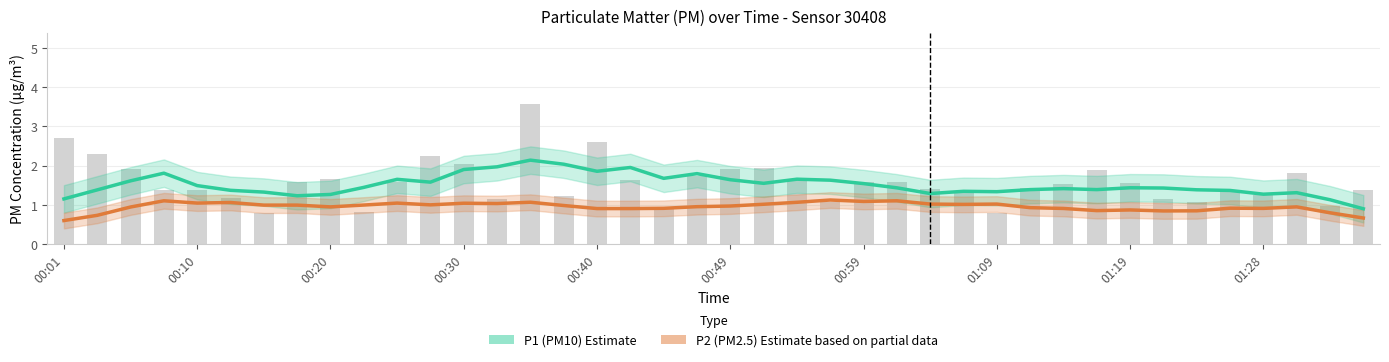

What is the highest value of the P2 (PM2.5) series?

1.1